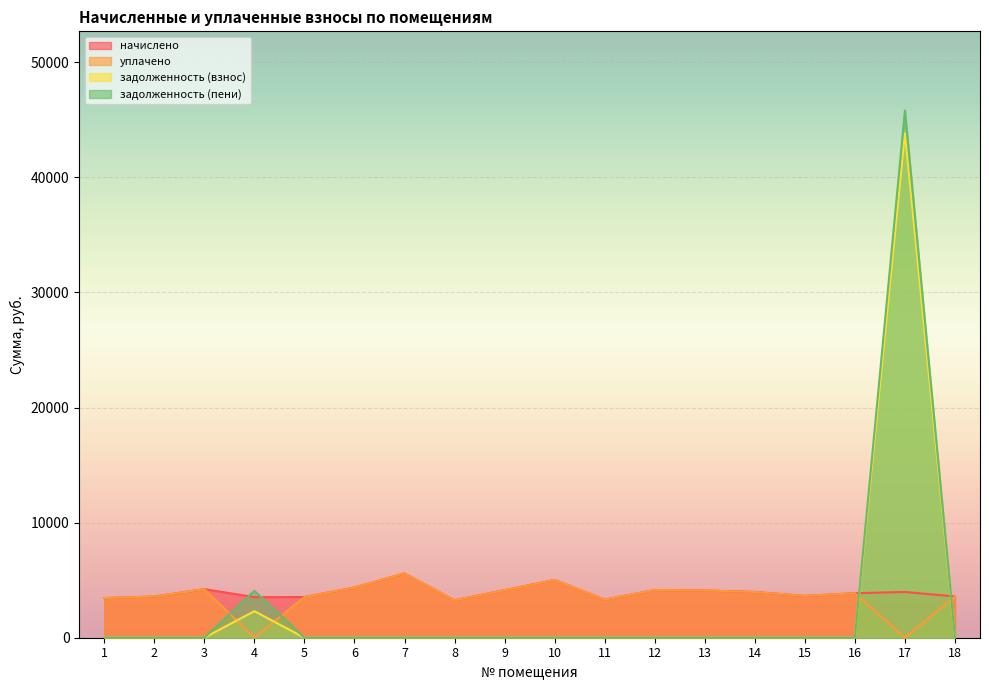

Rank the series by their maximum value, from highest to lowest.

задолженность (пени), задолженность (взнос), начислено, уплачено